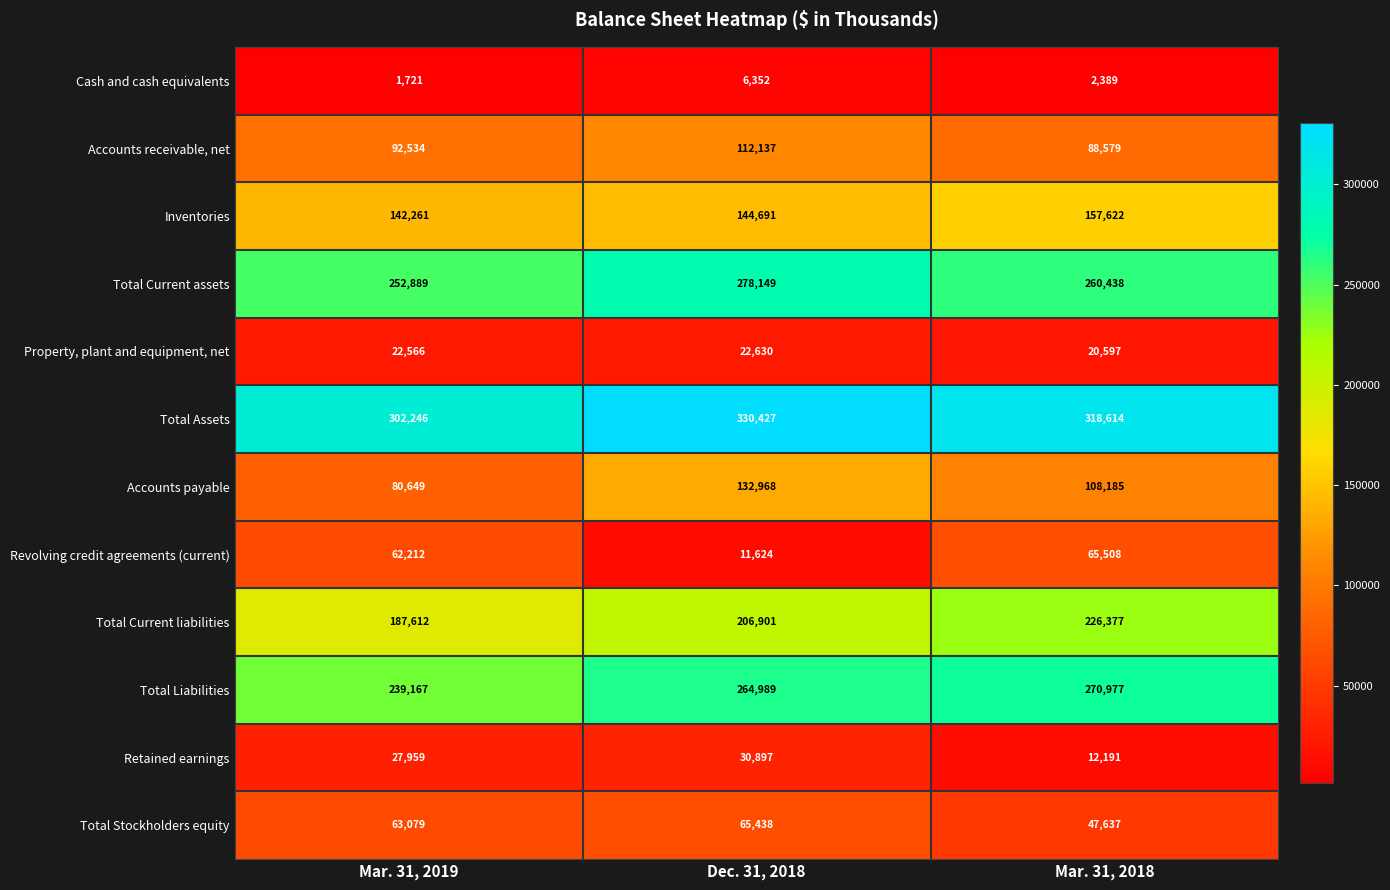

Rank the series by their maximum value, from lowest to highest.

Cash and cash equivalents, Property, plant and equipment, net, Retained earnings, Total Stockholders equity, Revolving credit agreements (current), Accounts receivable, net, Accounts payable, Inventories, Total Current liabilities, Total Liabilities, Total Current assets, Total Assets